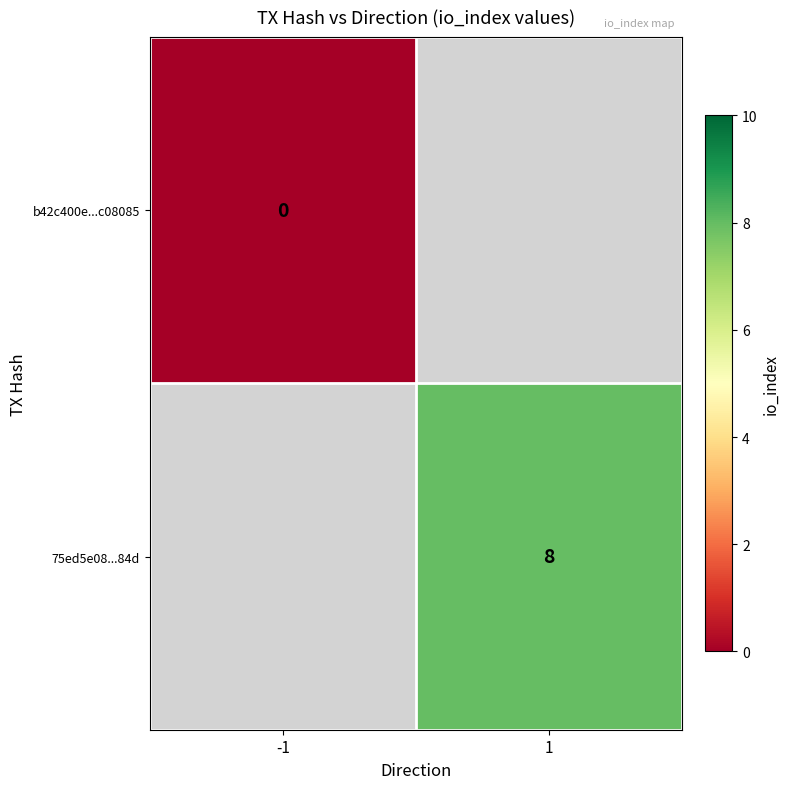

What is the maximum value shown in the chart?

8.0